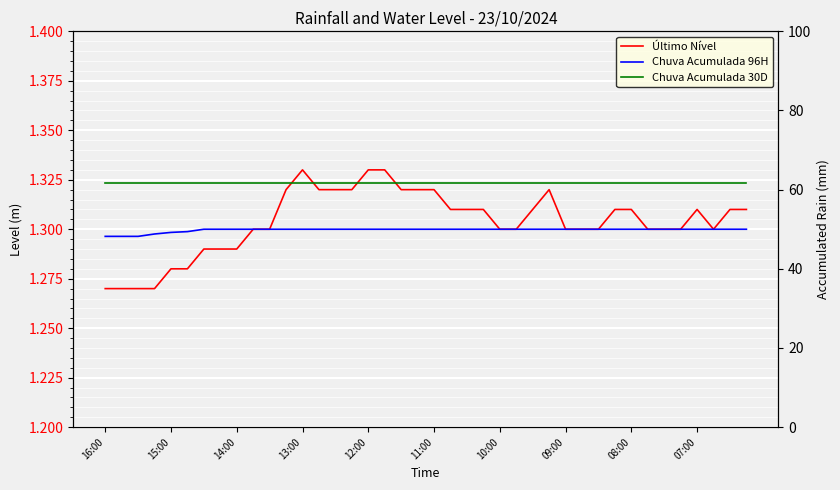

At how many categories does at least one series exceed 6?

40